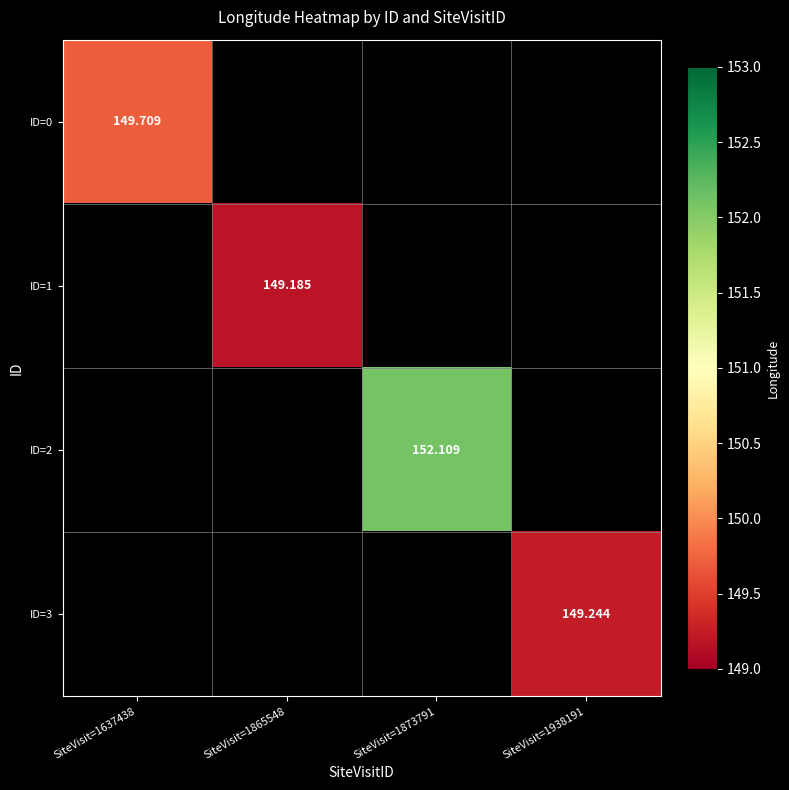

How many series are shown in this chart?

4